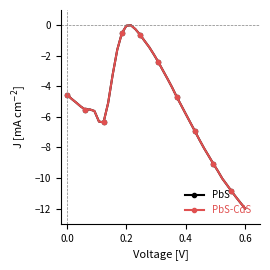

What is the value of the PbS point at the 25th from the left?

-4.7